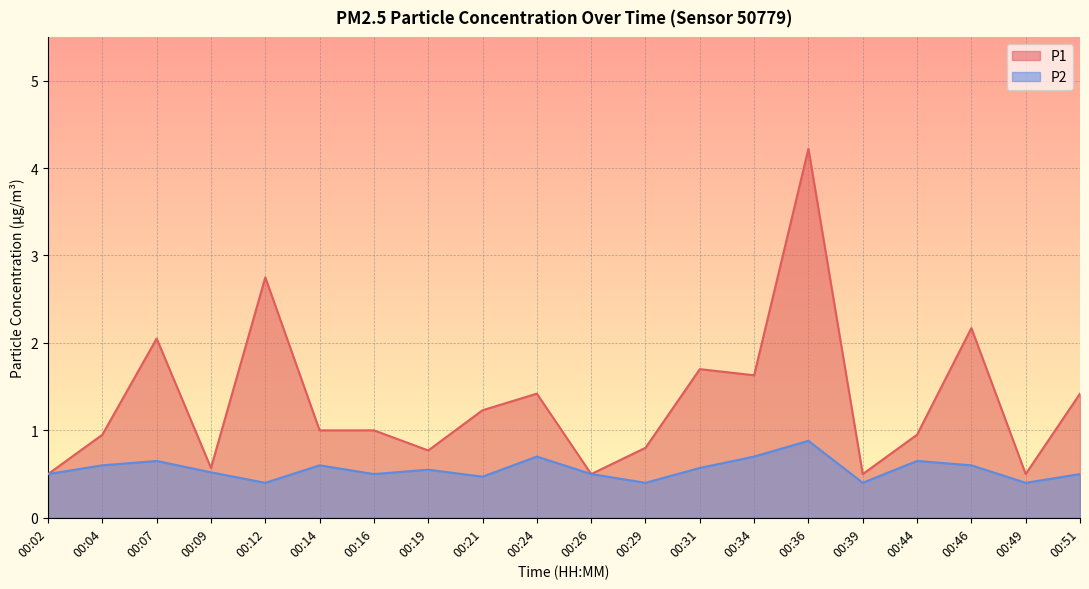

Is the value of P1 at 00:24 greater than the value of P2 at 00:49?

Yes